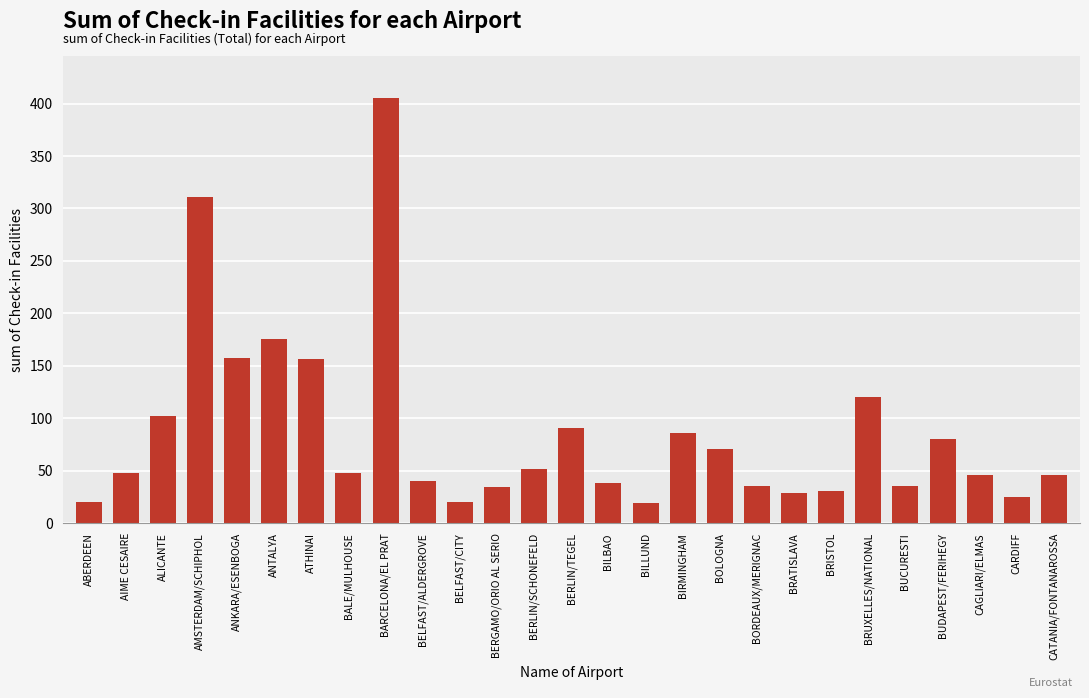

How many distinct data groups are displayed?

1